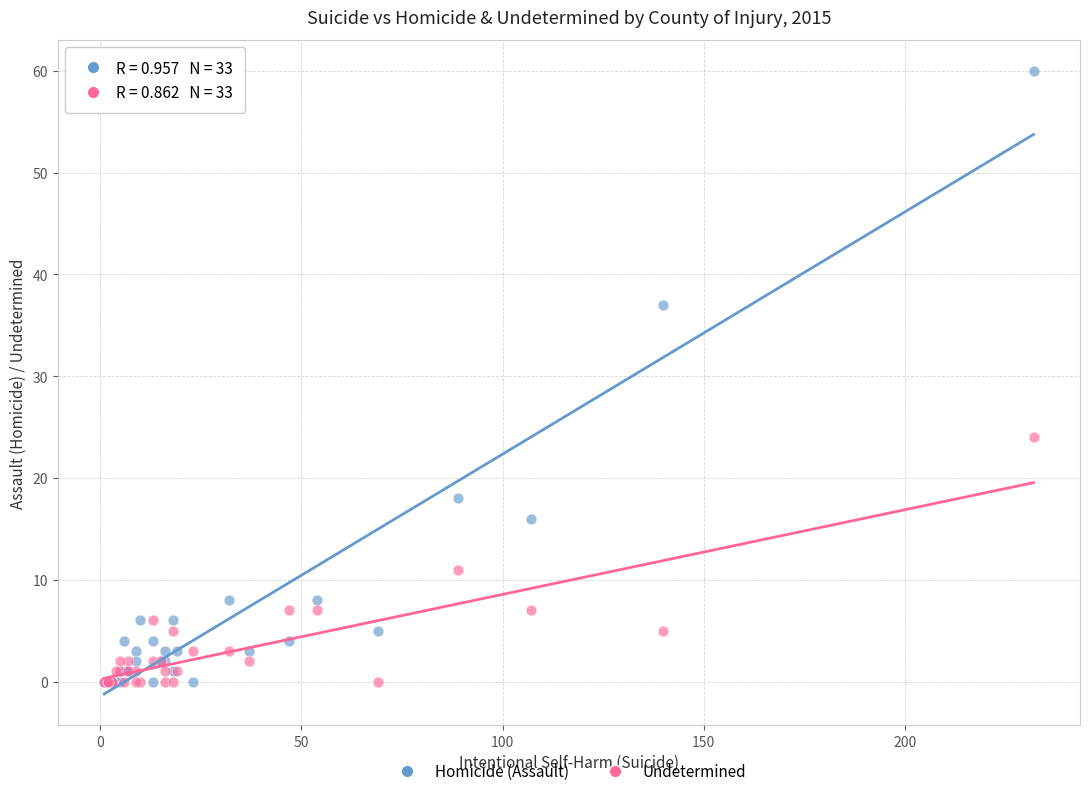

Across all series, what Y value is closest to 30?

24